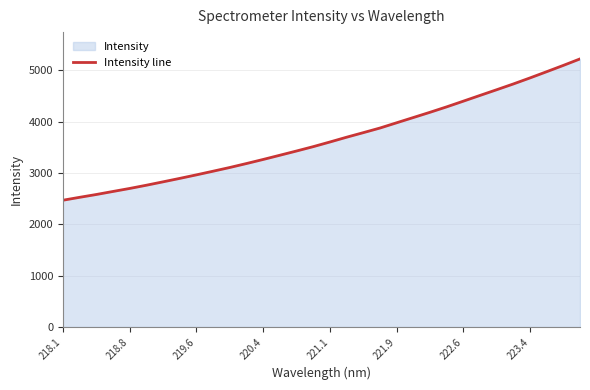

What is the difference between the maximum and minimum values?

2754.3